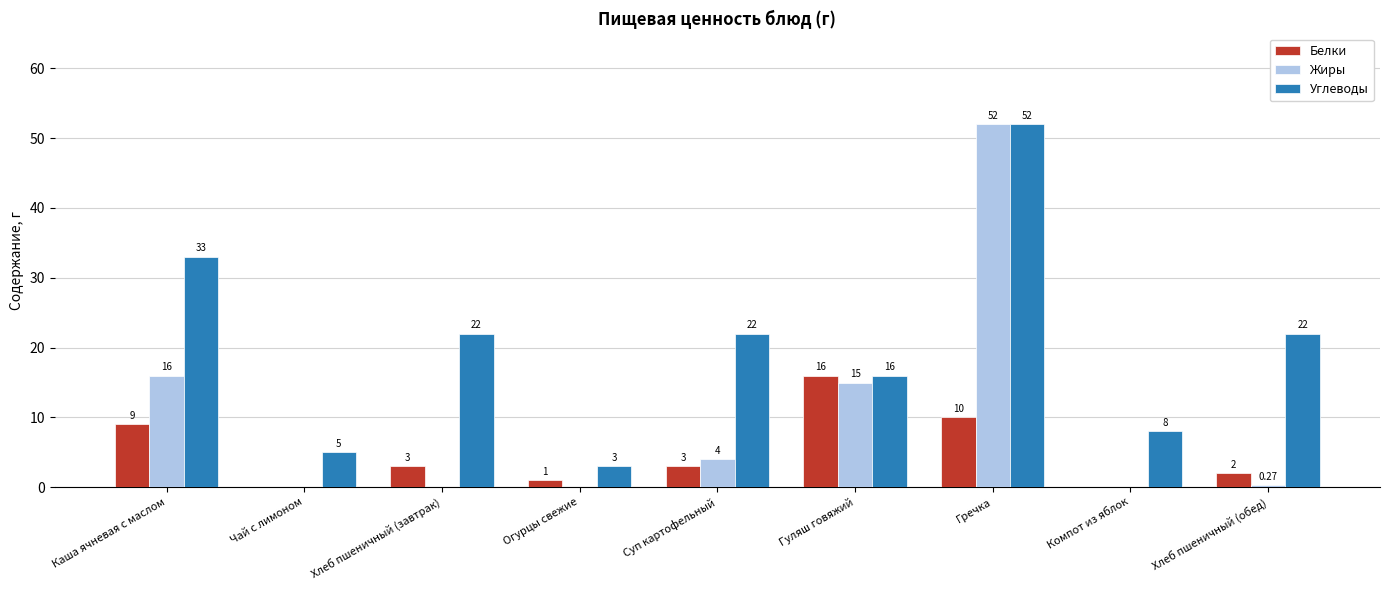

What is the sum of the Углеводы values at Гречка and Хлеб пшеничный (обед)?

74.0